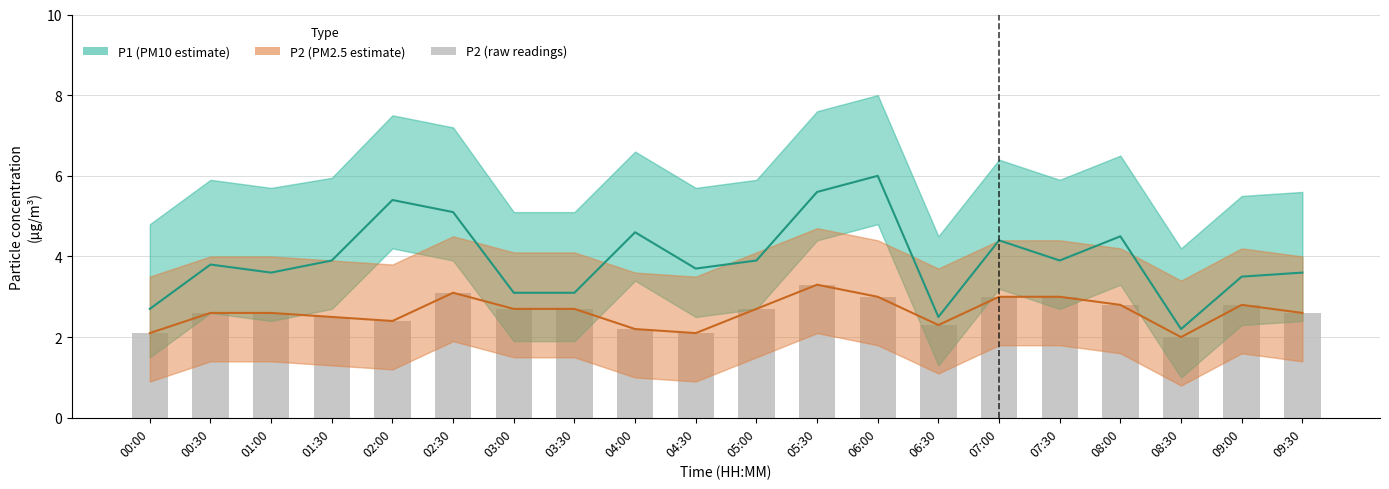

What is the label of the 13th bar from the left?

06:00